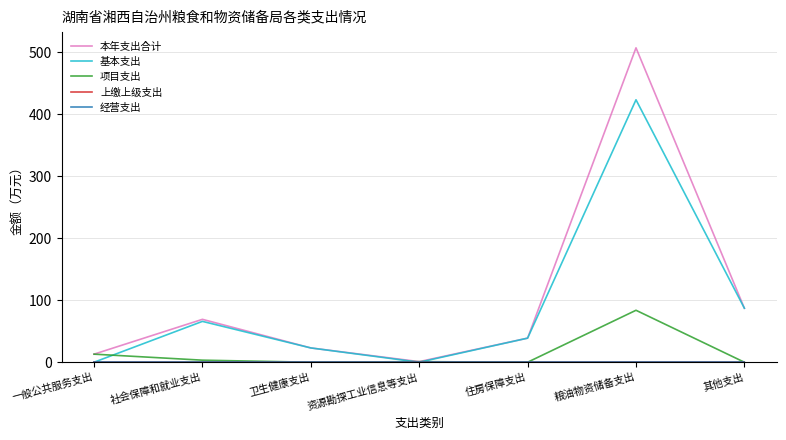

What is the label of the 7th point from the right?

一般公共服务支出